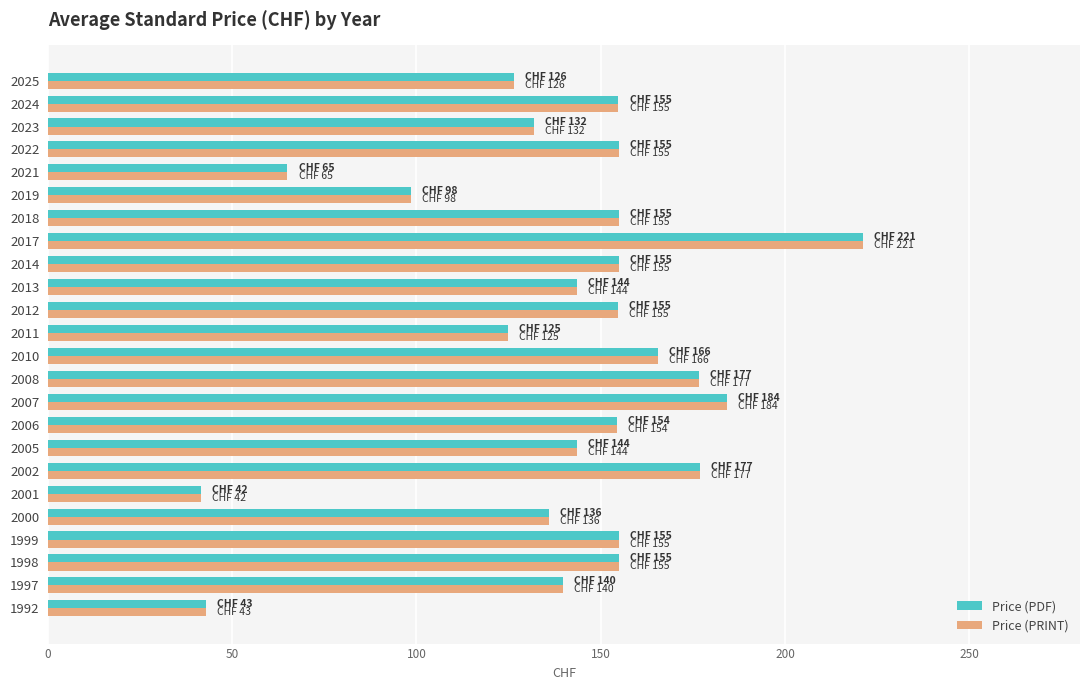

What is the sum of the Price (PDF) values at 1997 and 2024?

294.5